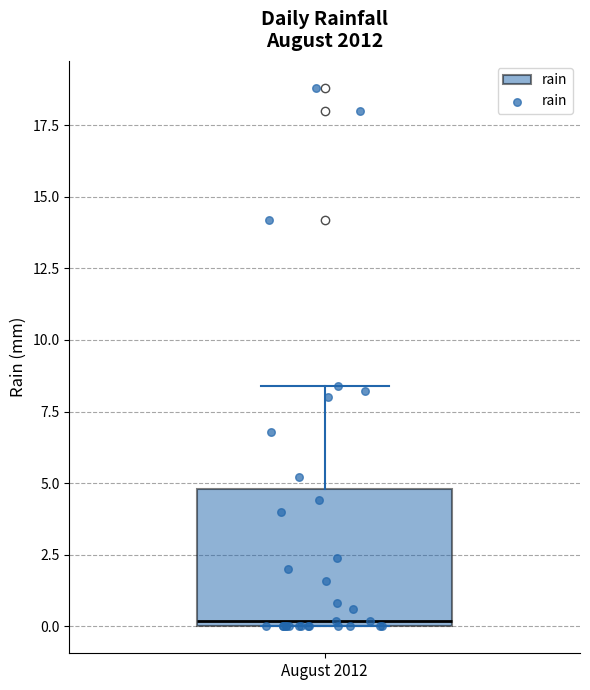

Transcribe this box plot: give where the median line is, the range the box spans, and where the two whiskers end, as read against the y-axis. The values are not printed on the chart, so give them approximately, as read against the axis.

median 0.0 (just above the box's lower edge), box 0.0 to 5.0, whiskers 0.0 to 8.5